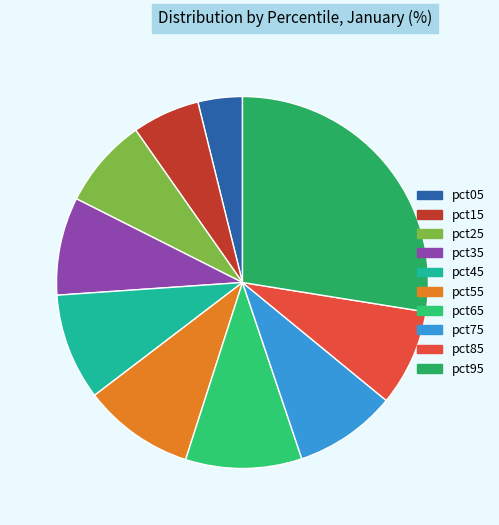

What is the largest slice in the pie chart?

pct95